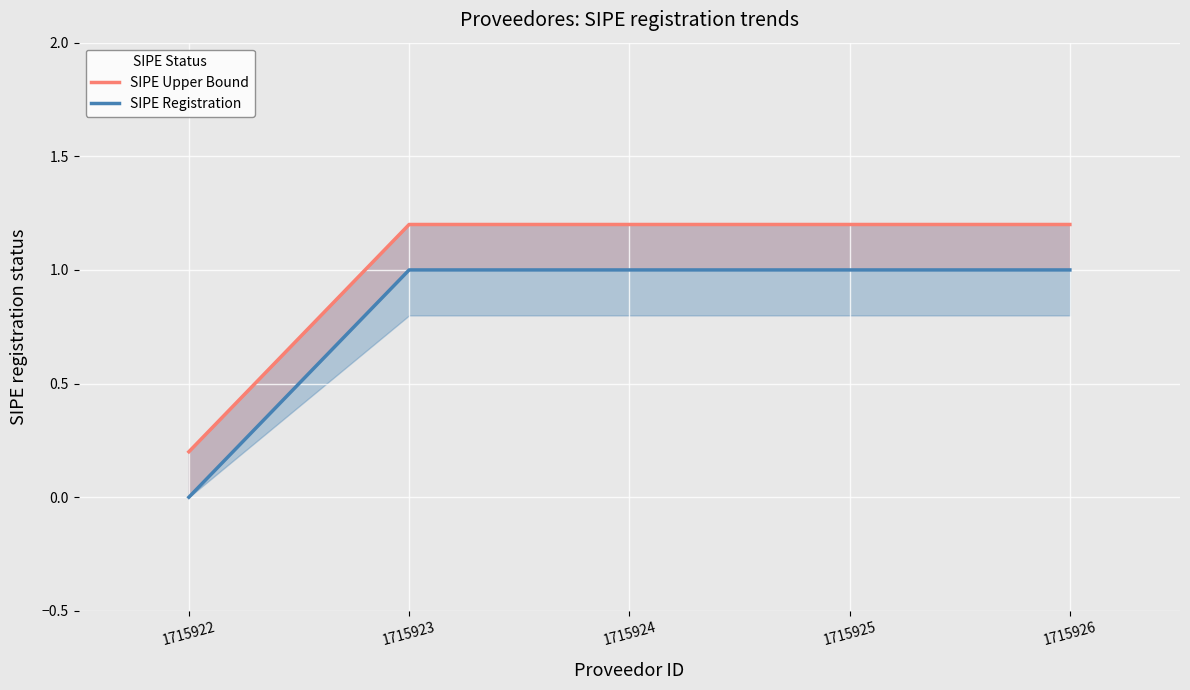

Rank the series by their maximum value, from highest to lowest.

SIPE Upper Bound, SIPE Registration